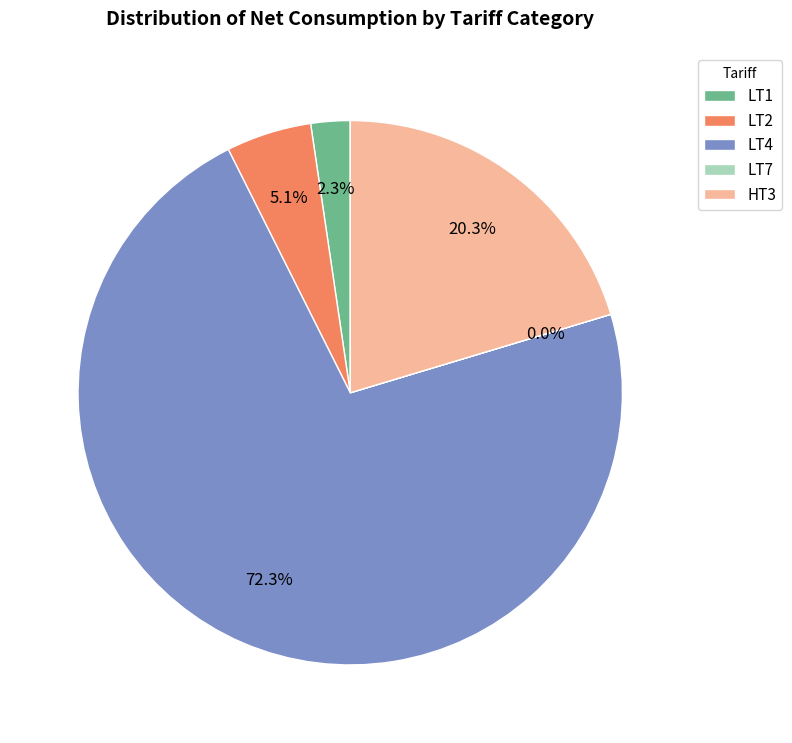

Which slice is the largest?

LT4